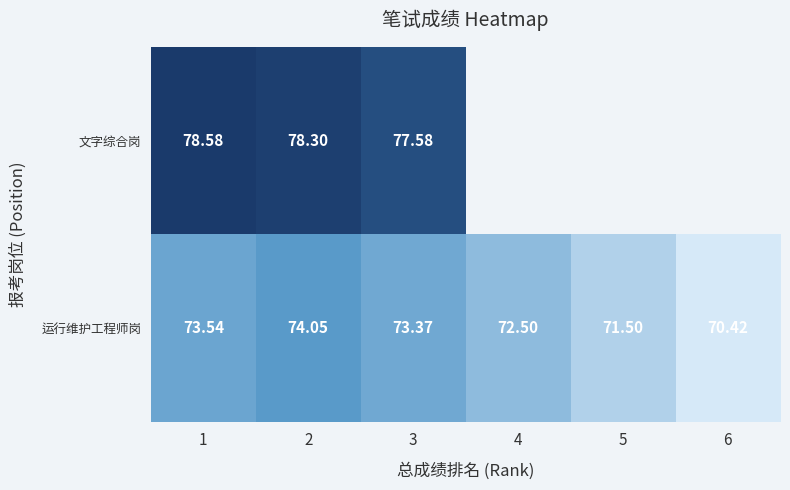

Is it true that 运行维护工程师岗 equals 131.0 at 2?

False